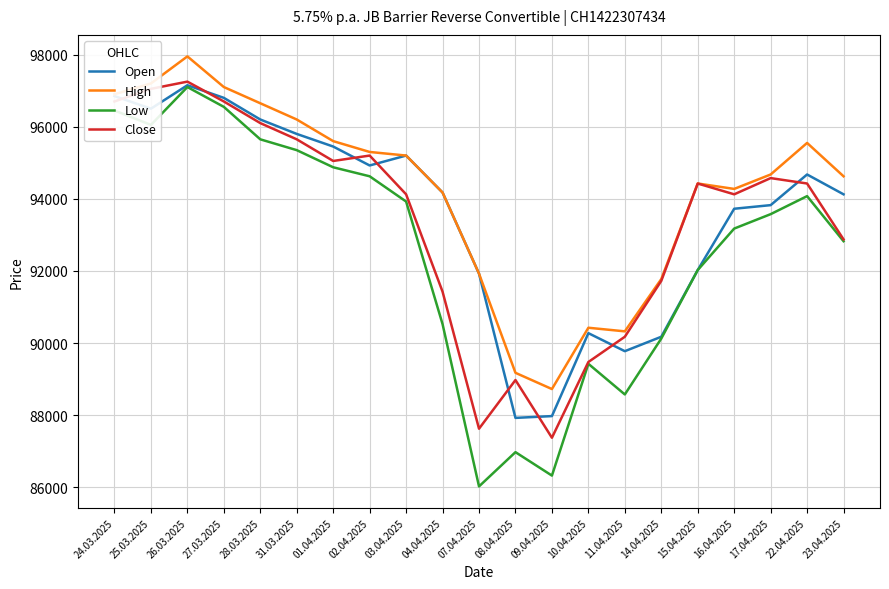

Which series has the largest total across all categories?

High